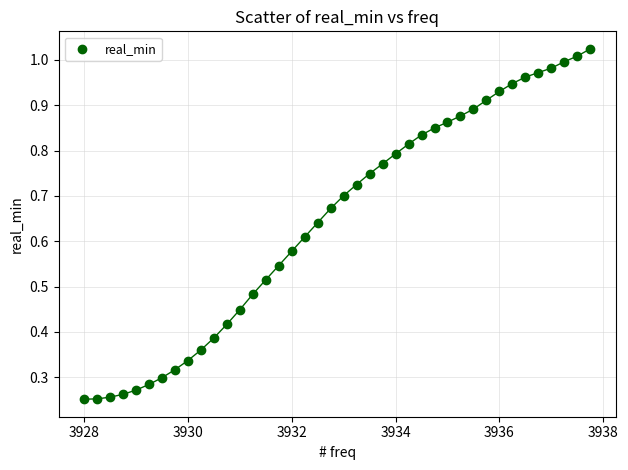

What is the range of X values (max minus min)?

9.8